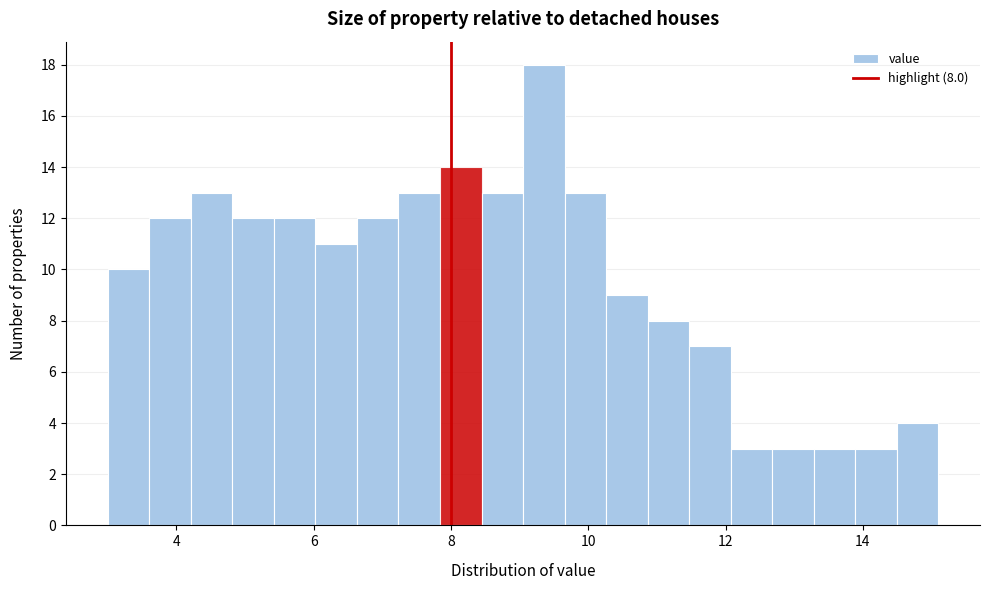

Read against the x-axis, roughly where is the centre of the tallest bar?

9.4